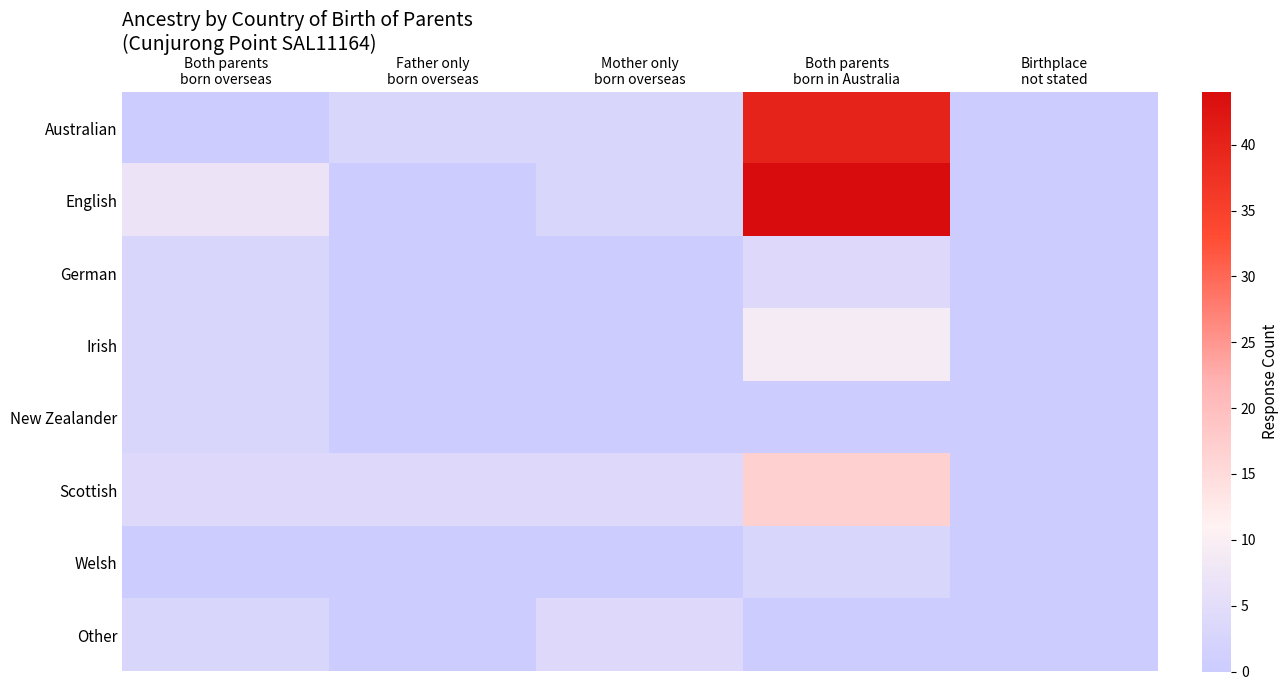

Which series has the widest spread of values?

English